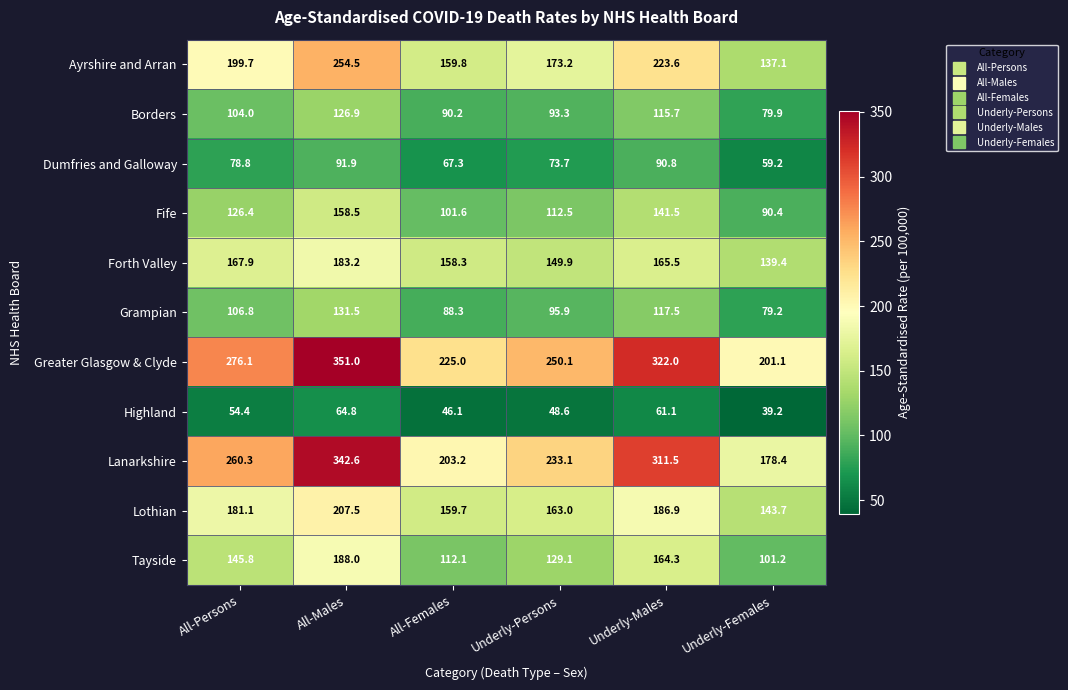

At which category does the chart reach its peak across all series?

All-Males